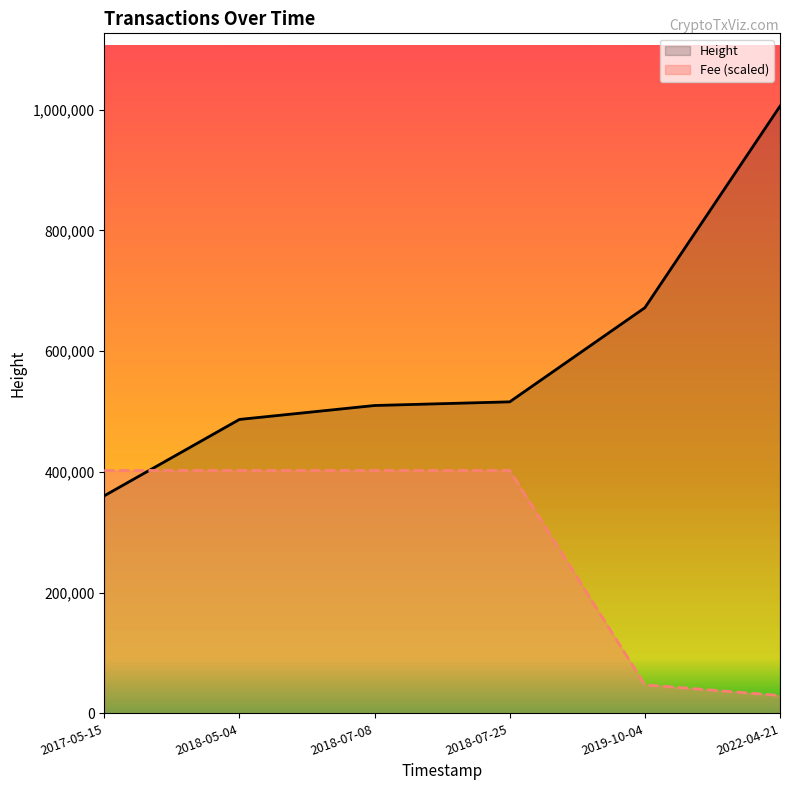

Reading right to left, list all the values displayed in this chart.

Height: 2022-04-21=1005561.0	2019-10-04=671802.0	2018-07-25=515925.0	2018-07-08=509860.0	2018-05-04=486765.0	2017-05-15=360317.0
Fee (scaled): 2022-04-21=29563.5	2019-10-04=47301.6	2018-07-25=402224.4	2018-07-08=402224.4	2018-05-04=402224.4	2017-05-15=402224.4